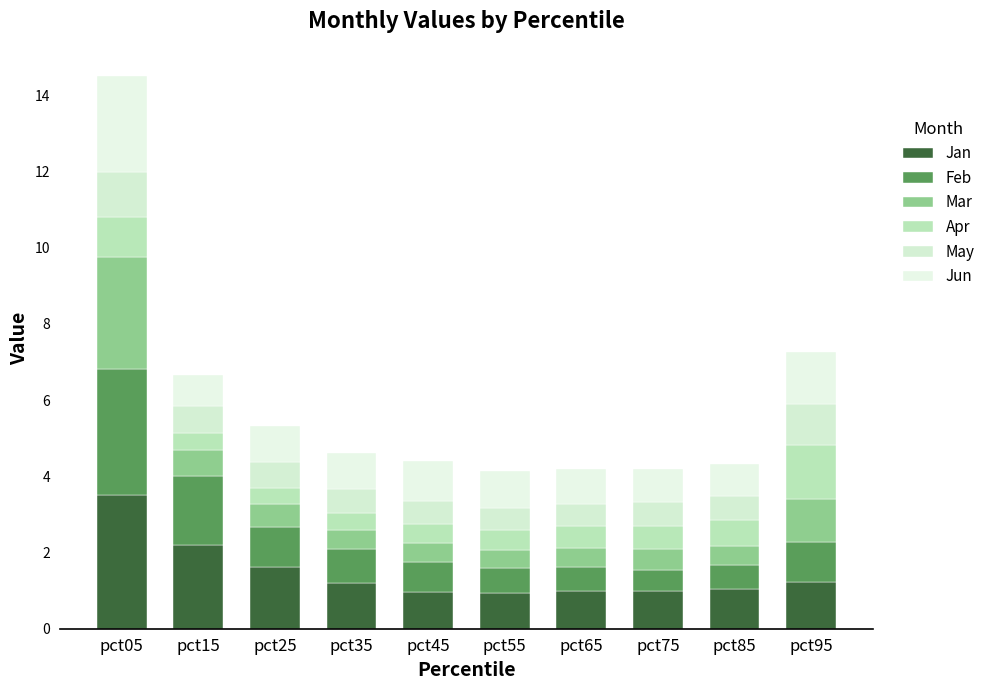

How many series are shown in this chart?

6